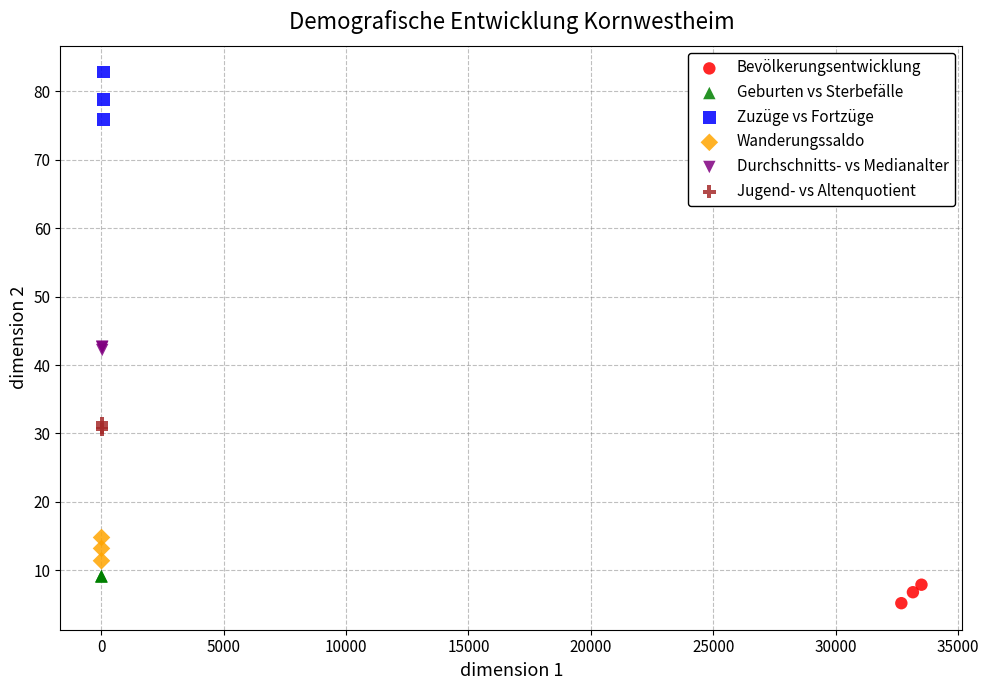

Which series contains the lowest Y value?

Bevölkerungsentwicklung